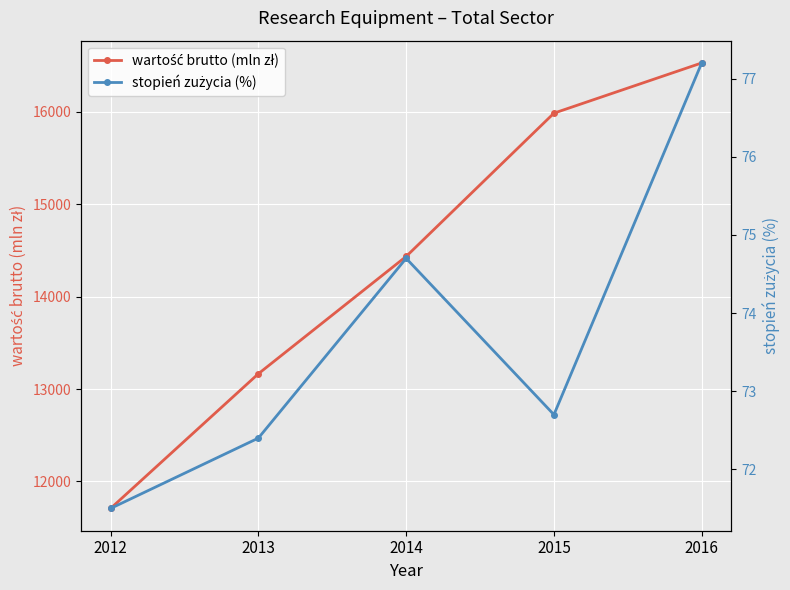

Where is the first local minimum for stopień zużycia (%)?

2015